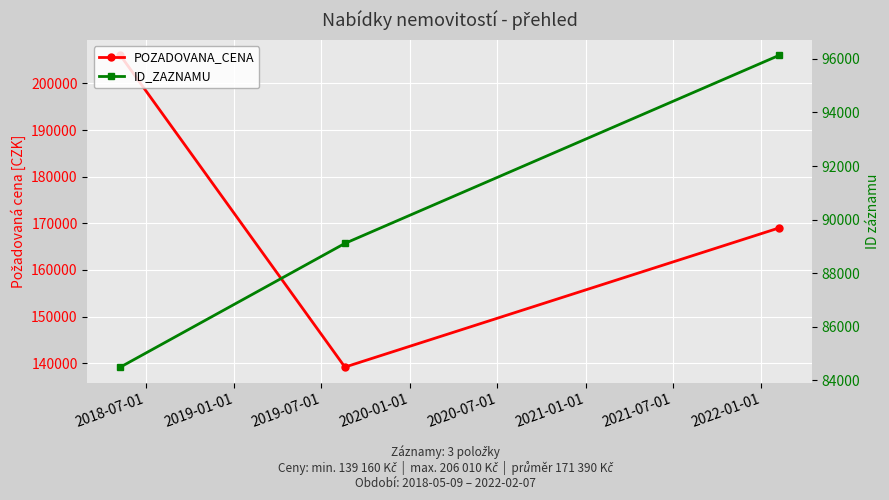

The POZADOVANA_CENA series shows 77986 at 2019-07-01. True or false?

False